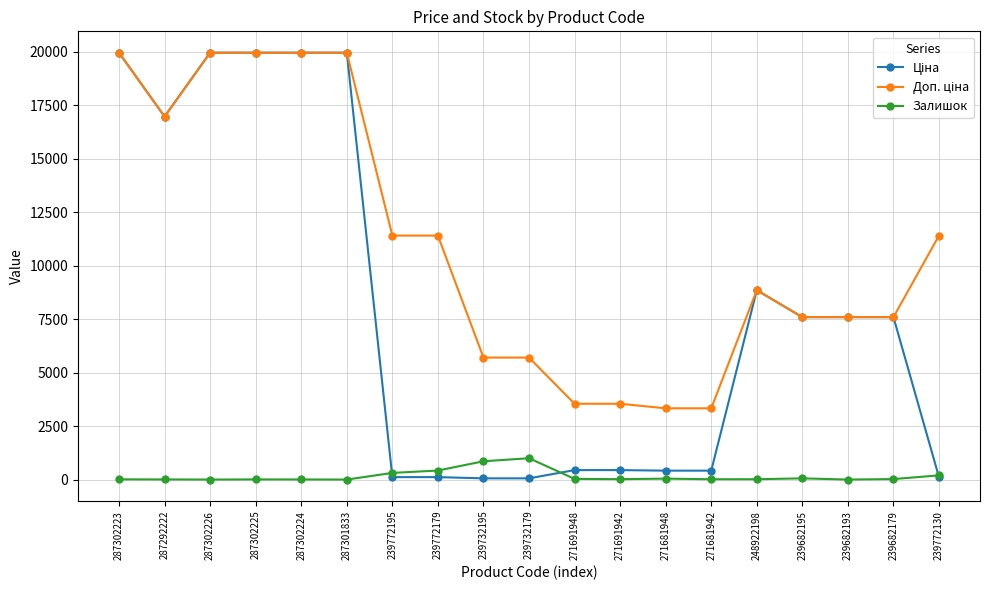

What is the highest value of the Залишок series?

998.2